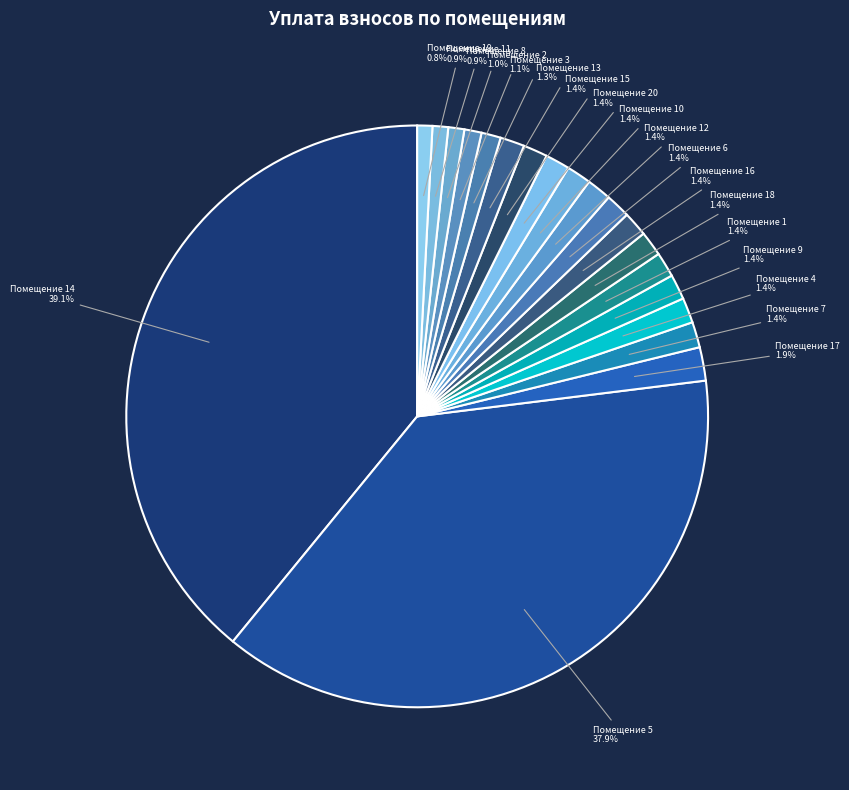

What is the ratio of the value at Помещение 6 to the value at Помещение 17?

0.7